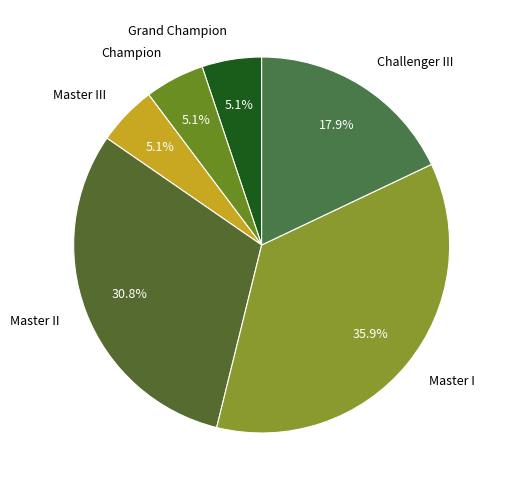

To the nearest percent, what is the difference between the largest and smallest slice percentages?

31%